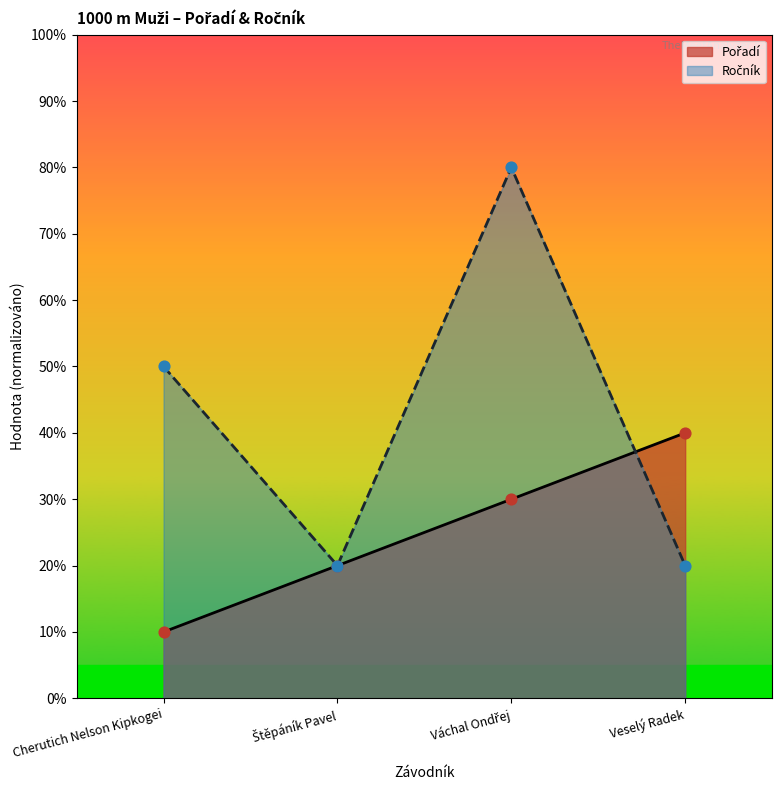

Which series has the widest spread of Y values?

Ročník